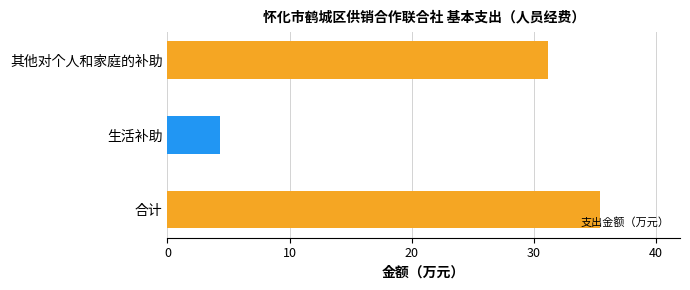

Is it true that the value at 合计 is 35.5?

True